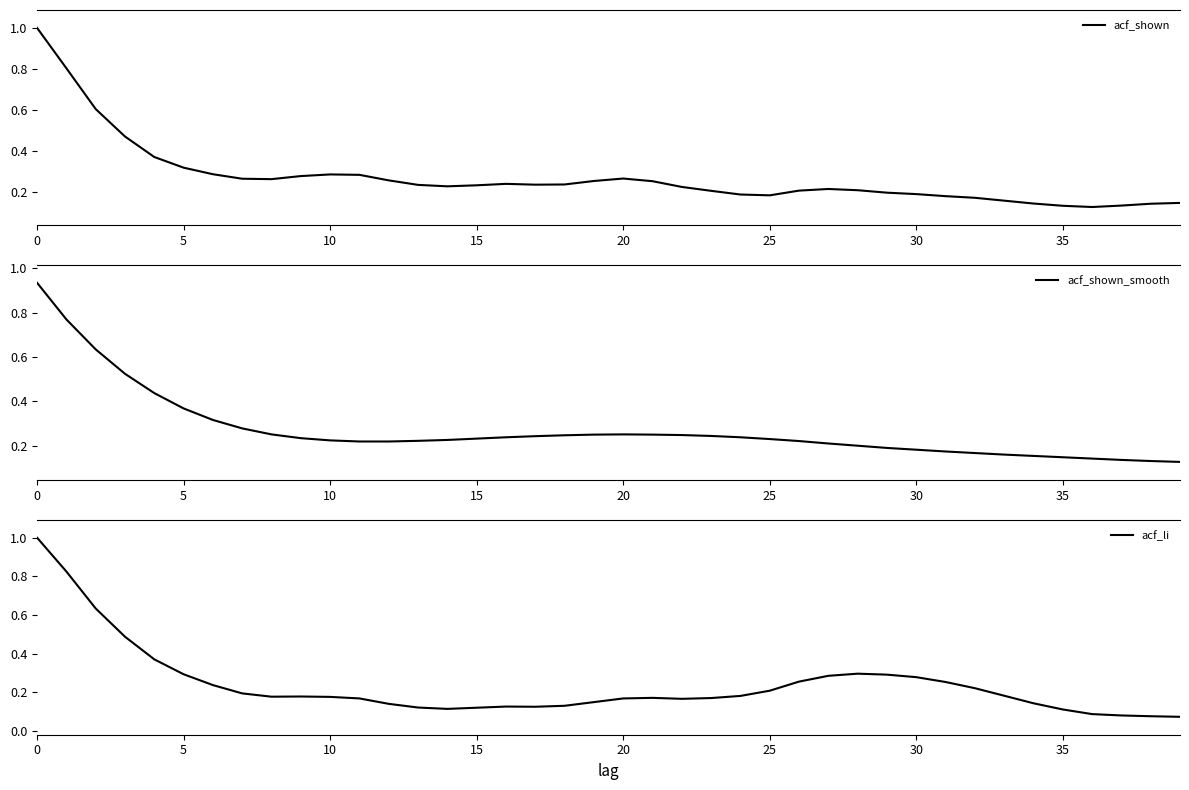

What is the total value across all series at 36?

0.4